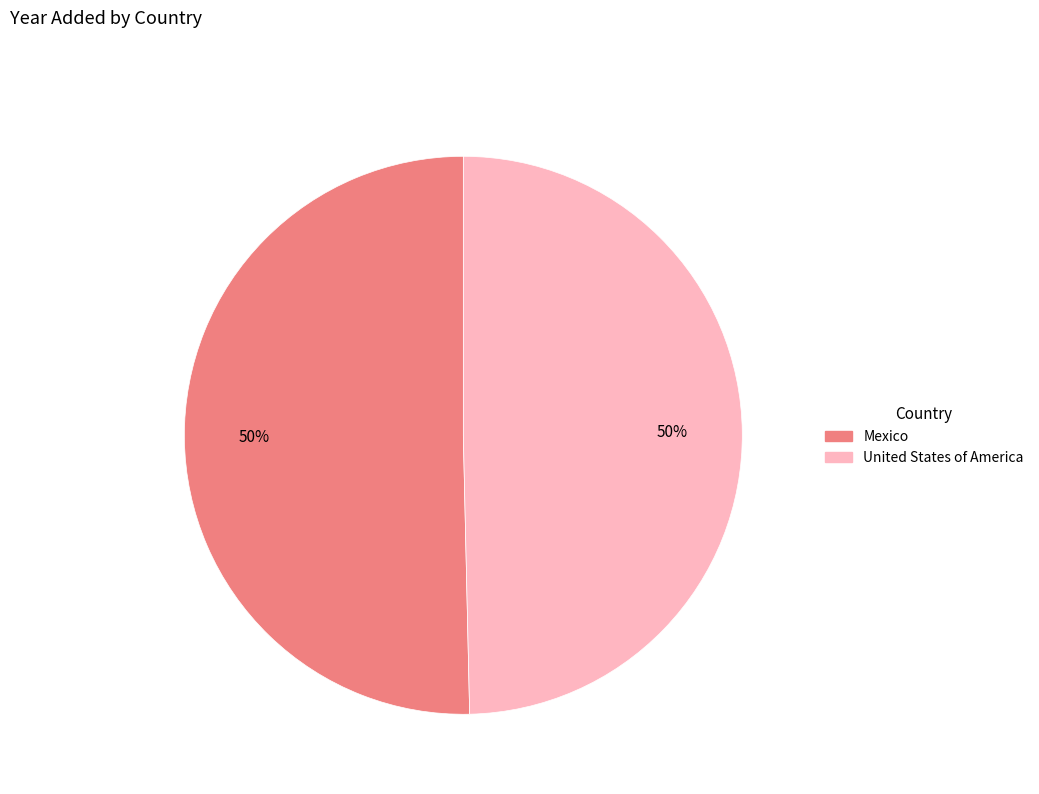

To the nearest percent, what percentage of the pie is United States of America?

50%